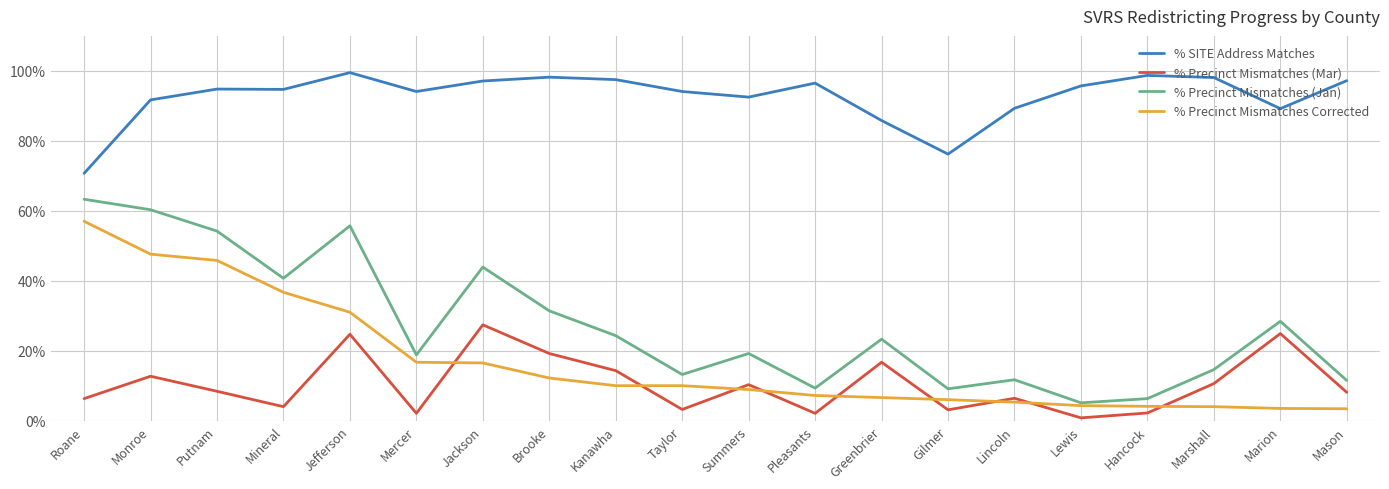

True or false: % Precinct Mismatches (Mar) and % SITE Address Matches intersect in this chart.

False